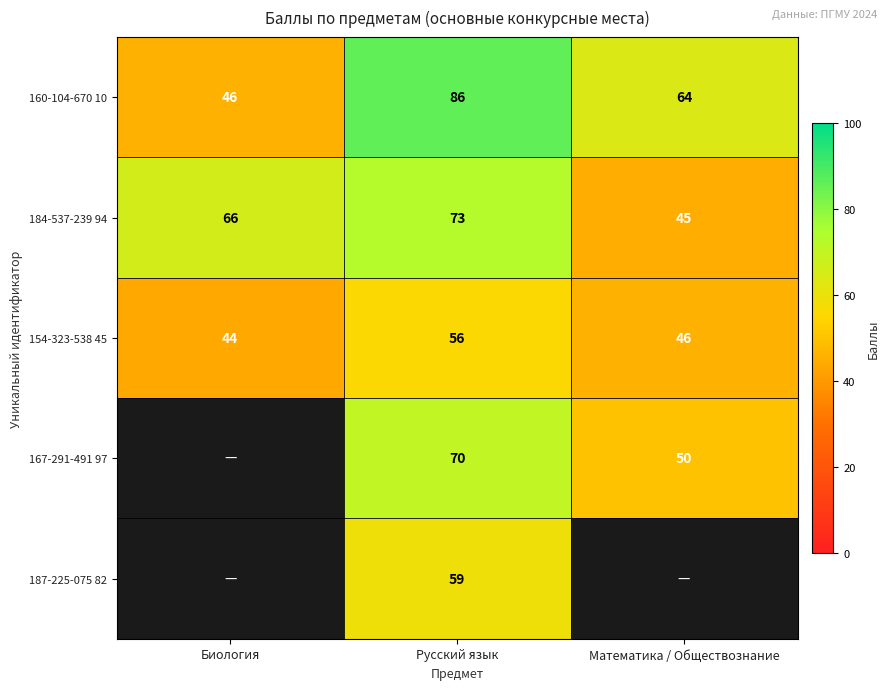

List the labels in order of 154-323-538 45 value, largest first.

Русский язык, Математика / Обществознание, Биология